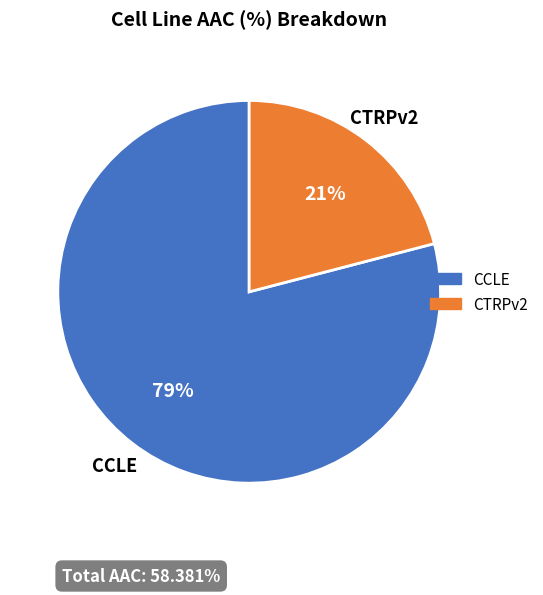

The CCLE slice represents 66% of the pie. True or false?

False